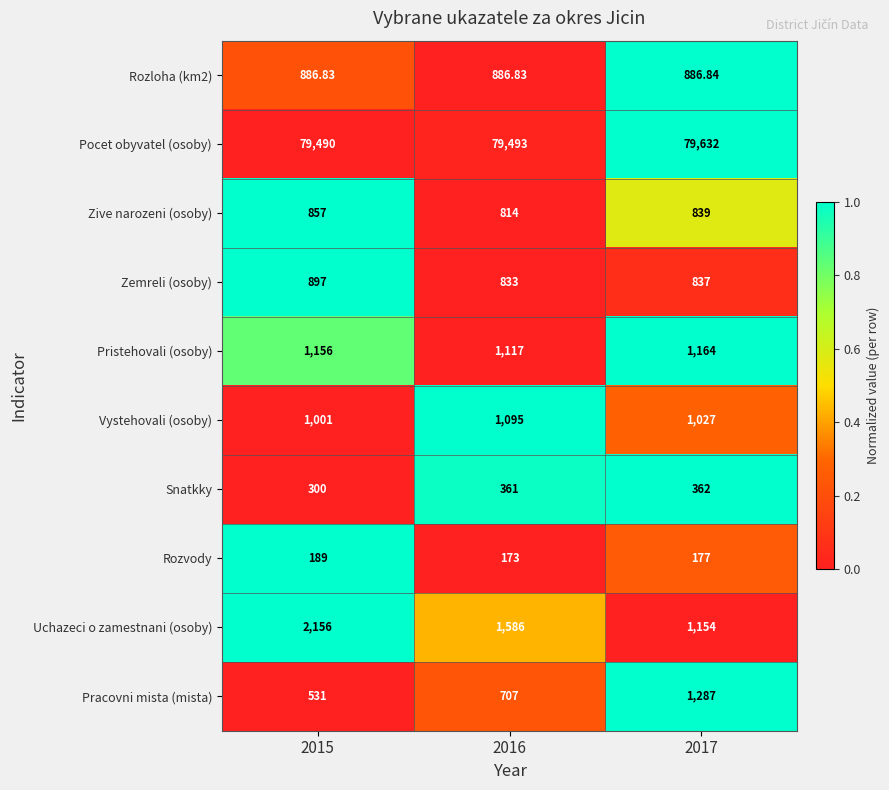

Which series has the widest spread of values?

Uchazeci o zamestnani (osoby)